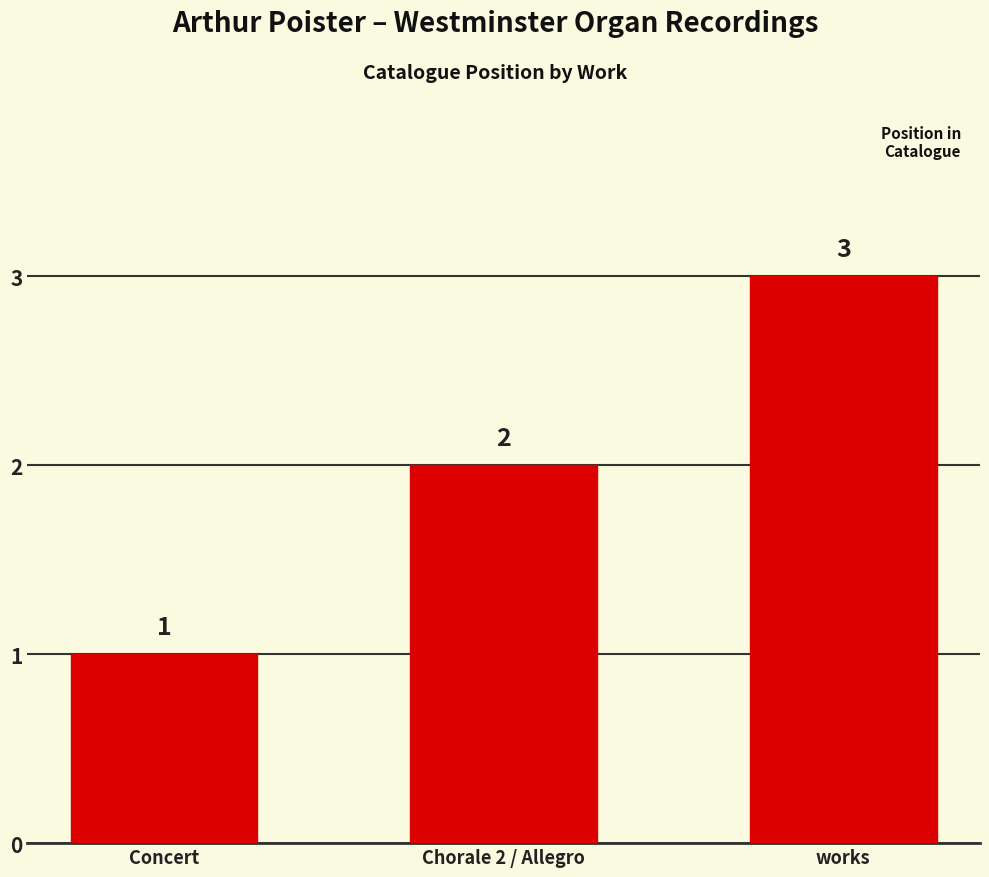

What is the label of the 1st bar from the left?

Concert